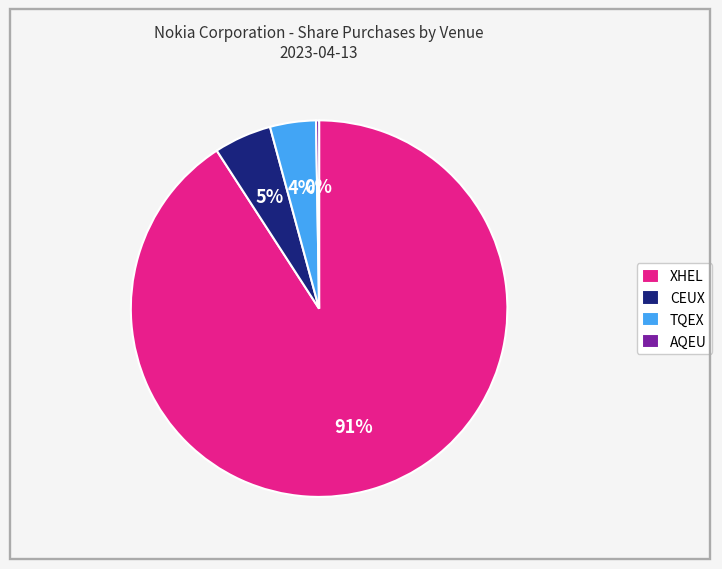

Combined, do CEUX and TQEX account for over 50%?

No